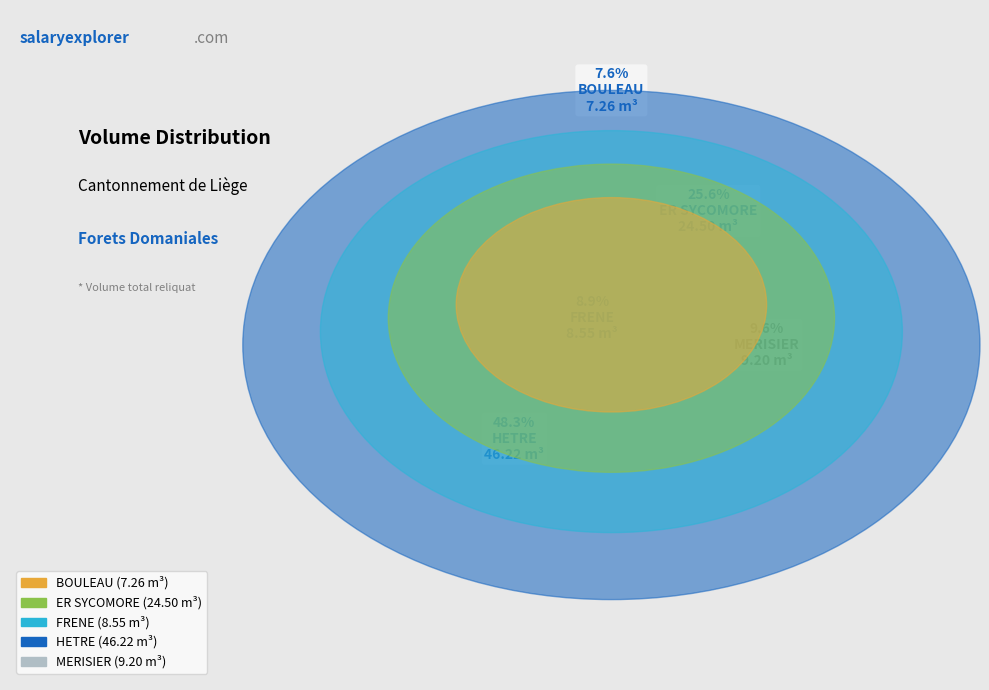

To the nearest percent, what portion does BOULEAU represent?

8%